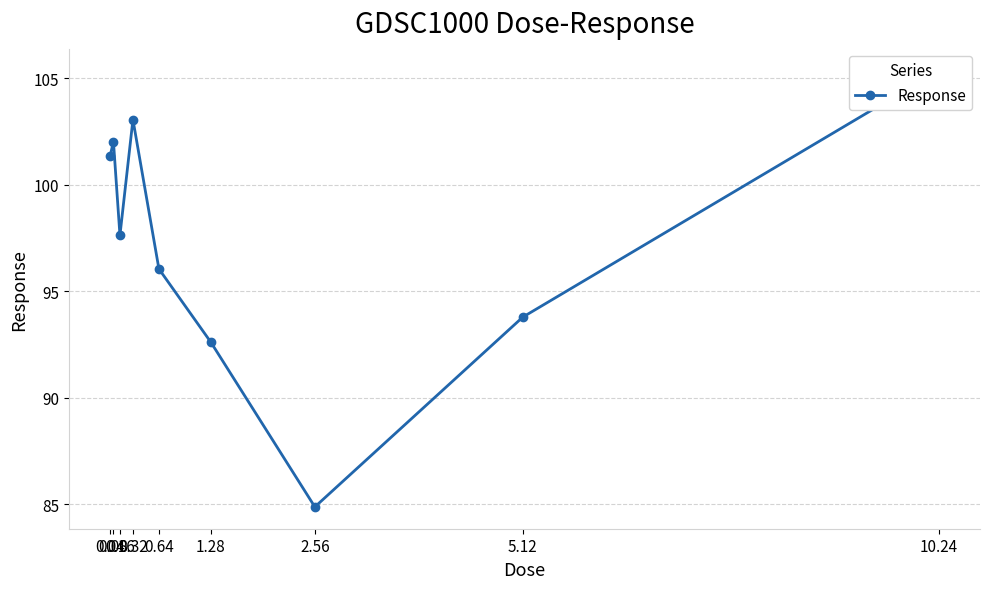

What is the label of the 2nd point from the right?

5.12